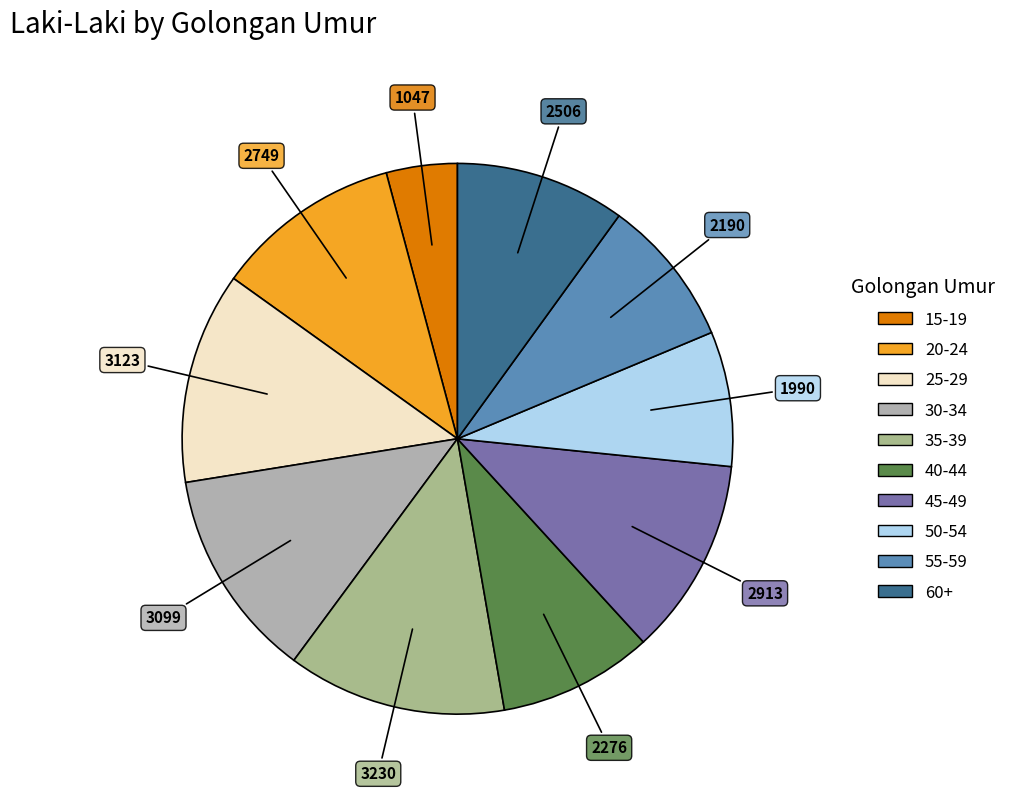

How many segments does this pie chart have?

10